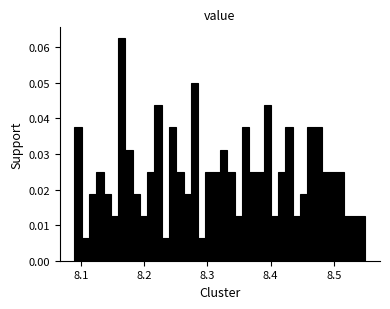

Around what value on the x-axis is the tallest bar? Give the approximate position of its centre, as read against the axis.

8.16